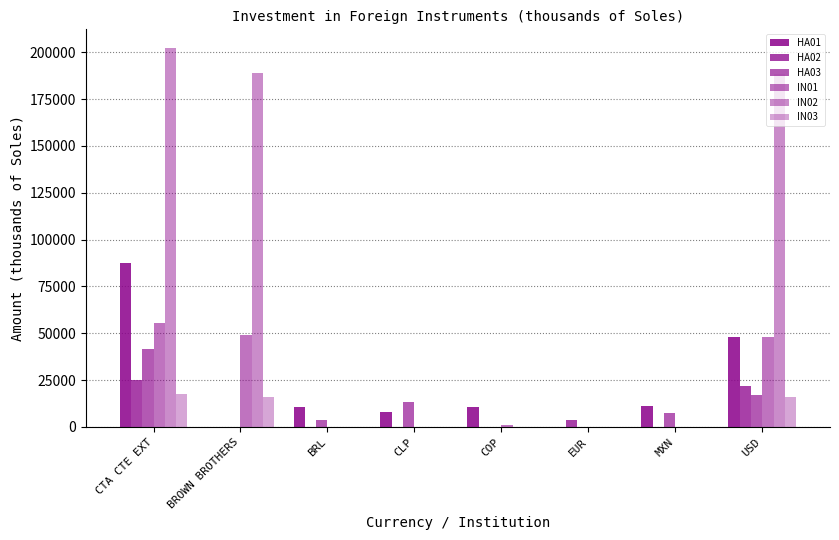

Count the number of categories in the chart.

8